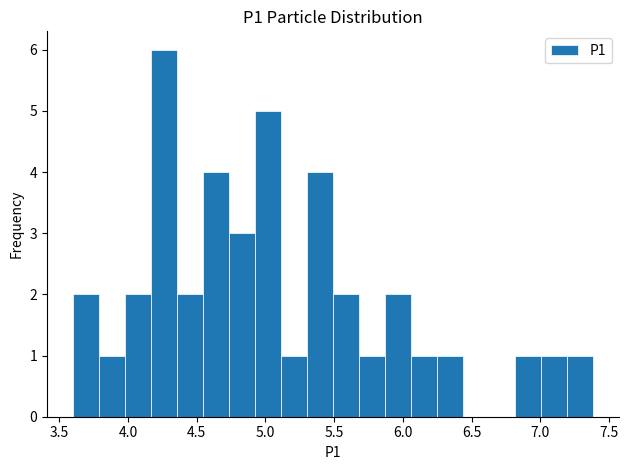

Around what value on the x-axis is the tallest bar? Give the approximate position of its centre, as read against the axis.

4.25